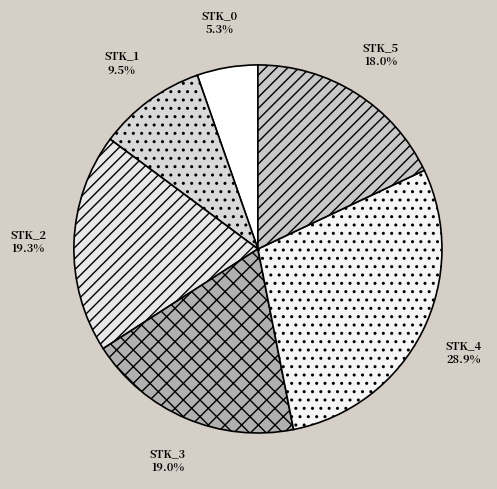

What percentage is the STK_5 slice, to the nearest percent?

18%